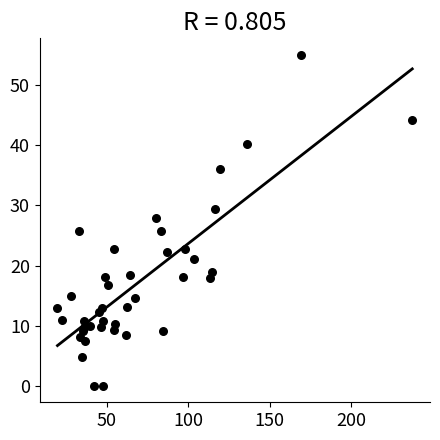

What is the range of X values (max minus min)?

218.1